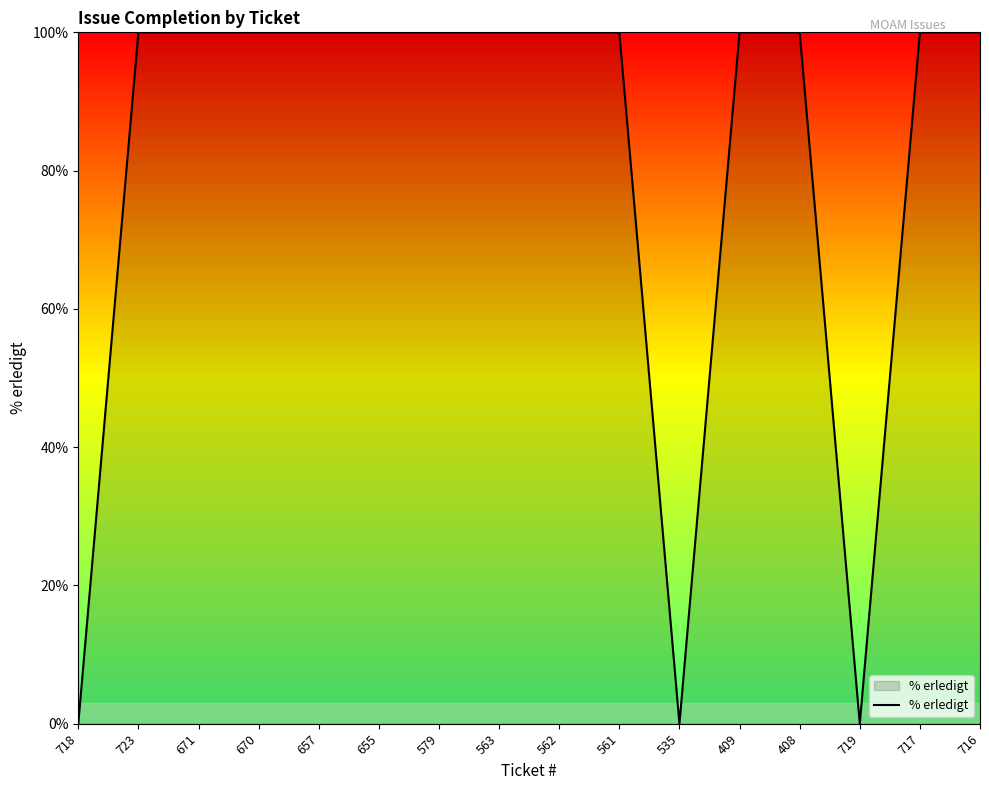

Which has a higher value, 535 or 655?

655